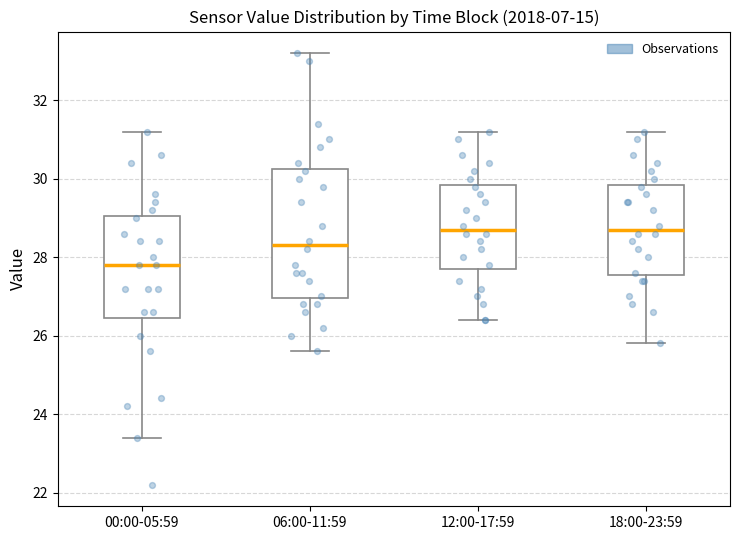

Reading left to right, transcribe this box plot: for each box, give where its median line is, the range the box spans, and where its two whiskers end, as read against the y-axis. The values are not printed on the chart, so give them approximately, as read against the axis.

00:00-05:59: median 27.8, box 26.4 to 29.0, whiskers 23.4 to 31.2
06:00-11:59: median 28.4, box 27.0 to 30.2, whiskers 25.6 to 33.2
12:00-17:59: median 28.8, box 27.8 to 29.8, whiskers 26.4 to 31.2
18:00-23:59: median 28.8, box 27.6 to 29.8, whiskers 25.8 to 31.2